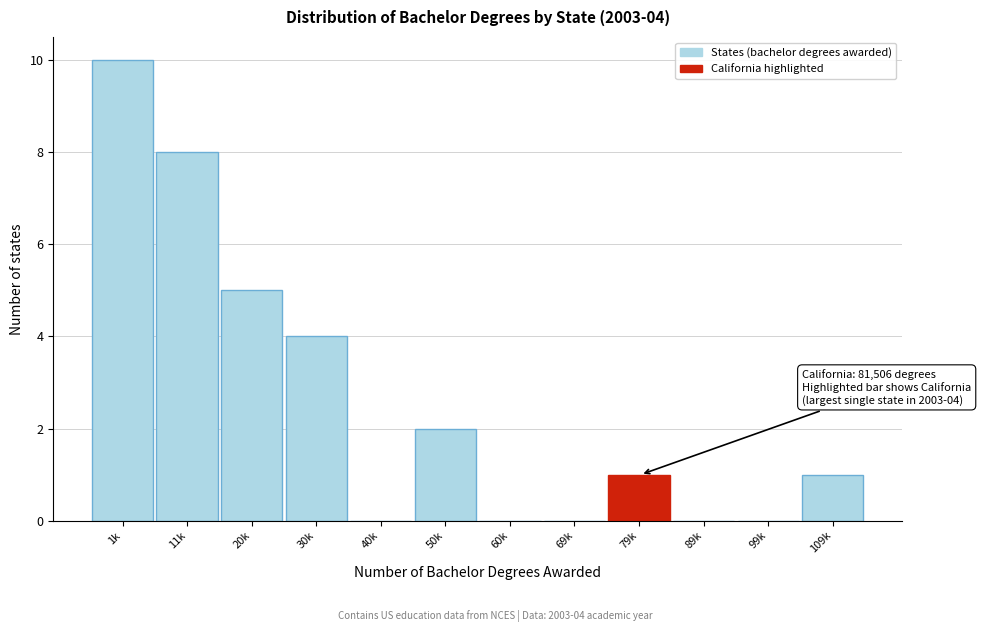

Reading left to right, transcribe all the data shown in this chart.

1k=10	11k=8	20k=5	30k=4	40k=0	50k=2	60k=0	69k=0	79k=1	89k=0	99k=0	109k=1